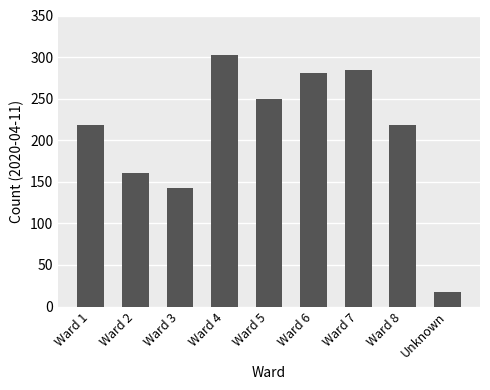

Count the number of categories in the chart.

9